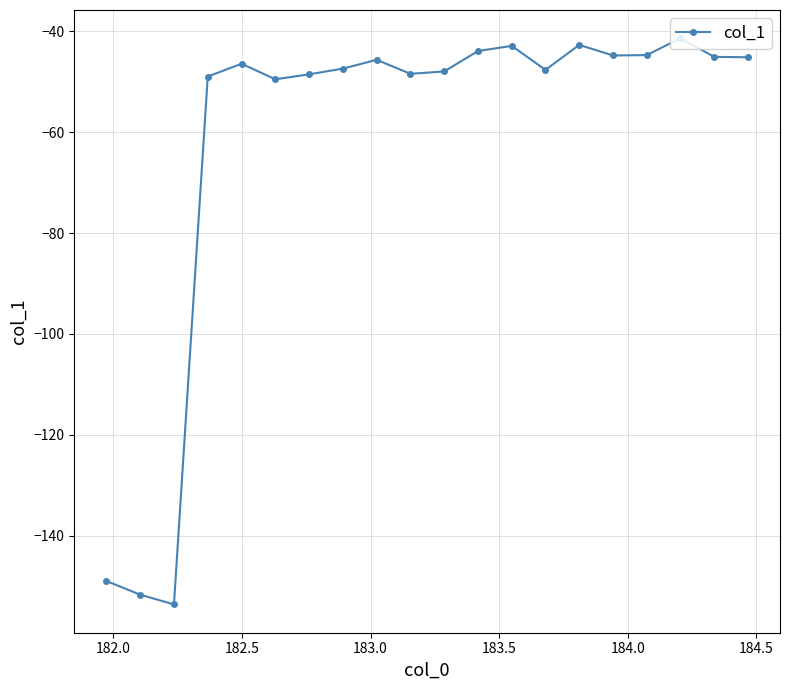

What is the greatest value displayed?

-41.4